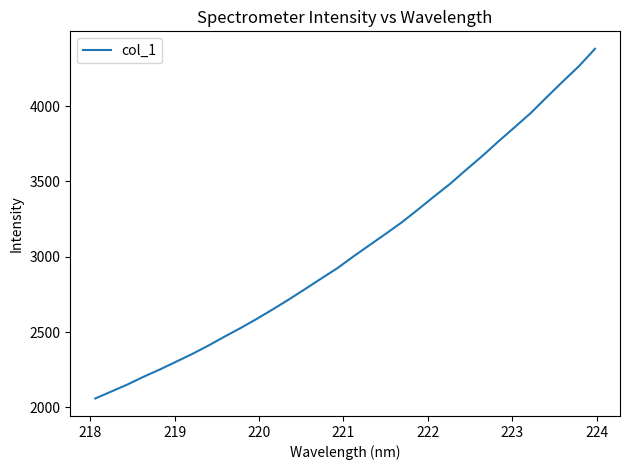

What is the minimum value shown in the chart?

2059.1